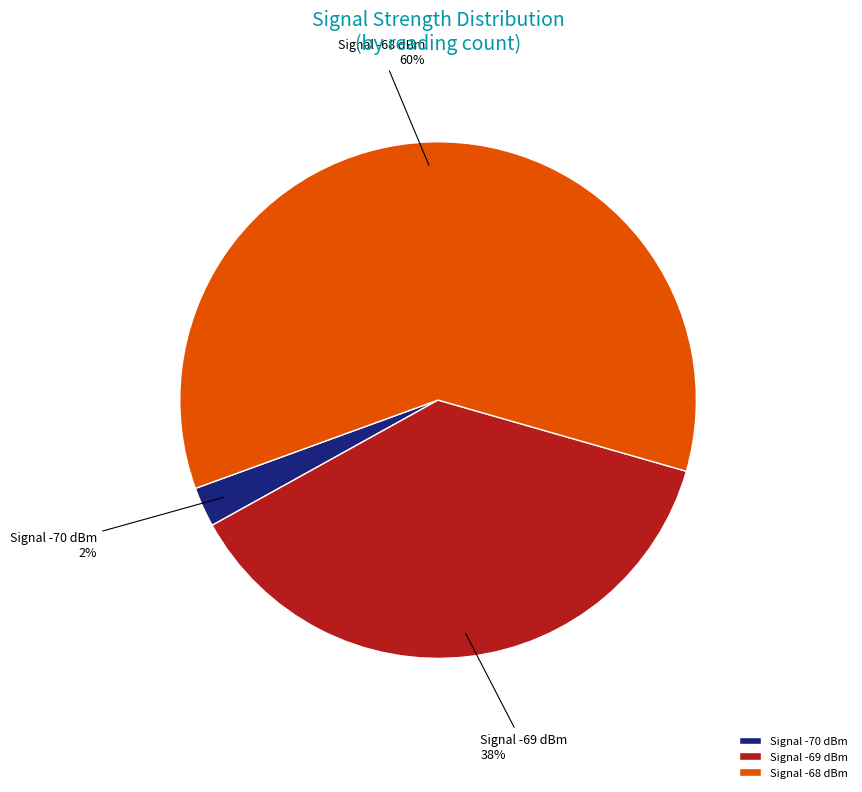

Does any single category account for the majority?

Yes